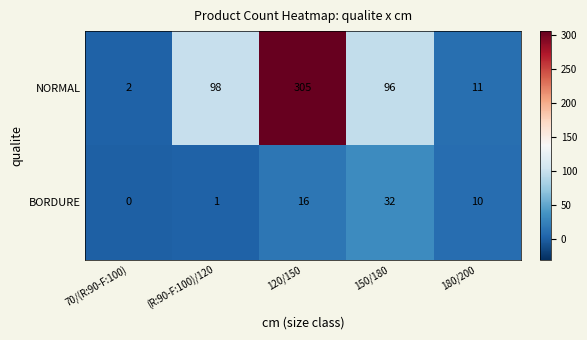

Reading left to right, what are all the values shown in this chart?

NORMAL: 70/(R:90-F:100)=2	(R:90-F:100)/120=98	120/150=305	150/180=96	180/200=11
BORDURE: 70/(R:90-F:100)=0	(R:90-F:100)/120=1	120/150=16	150/180=32	180/200=10